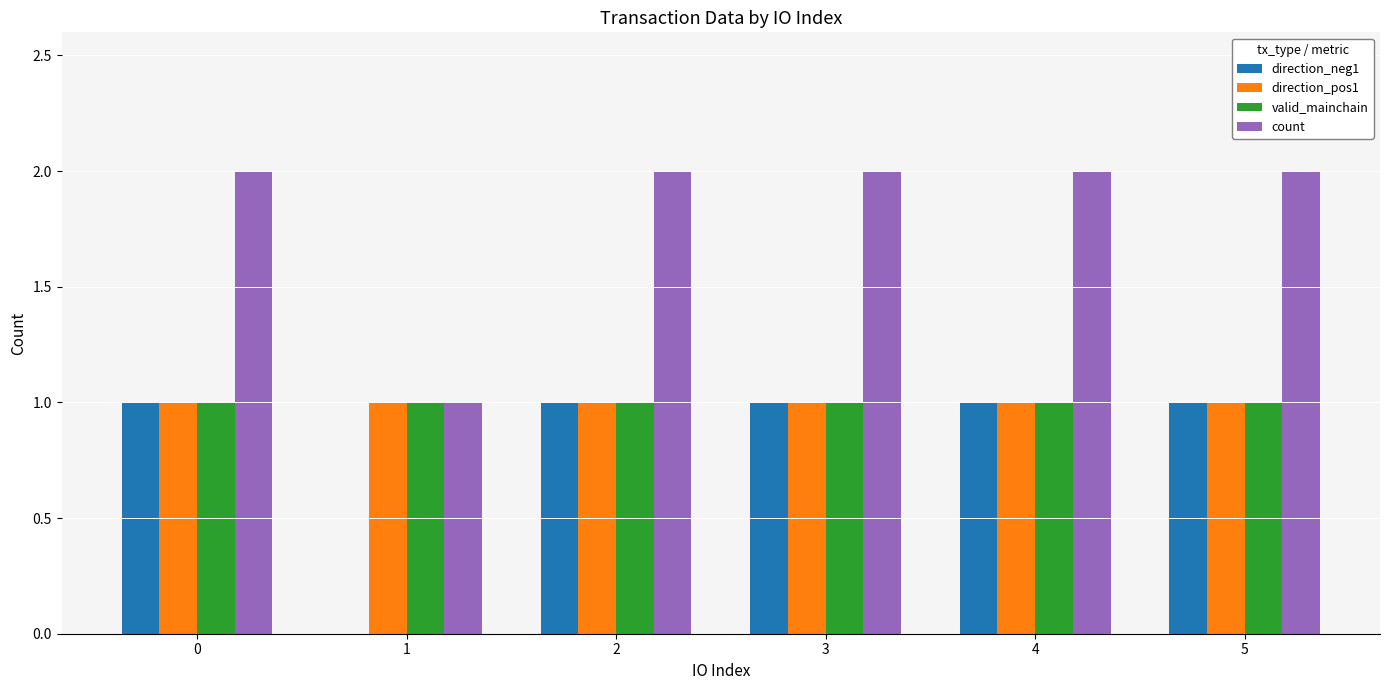

The valid_mainchain series shows 1 at 5. True or false?

True